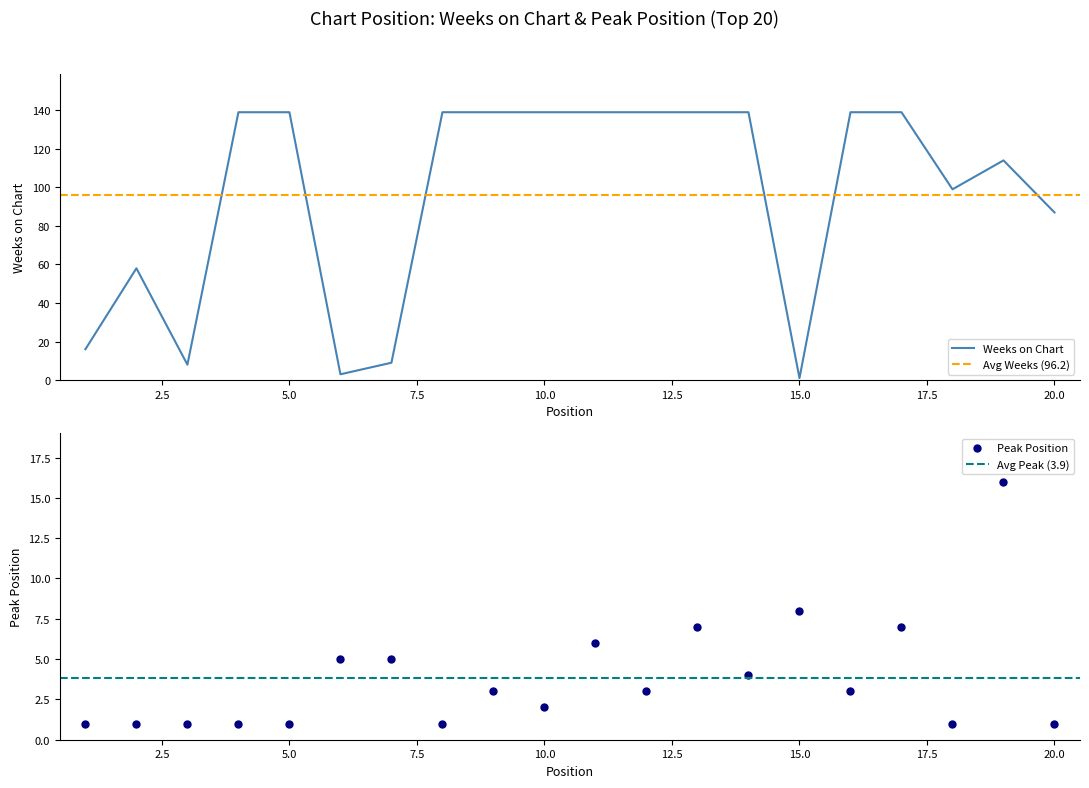

What is the total value across all series at 4?

140